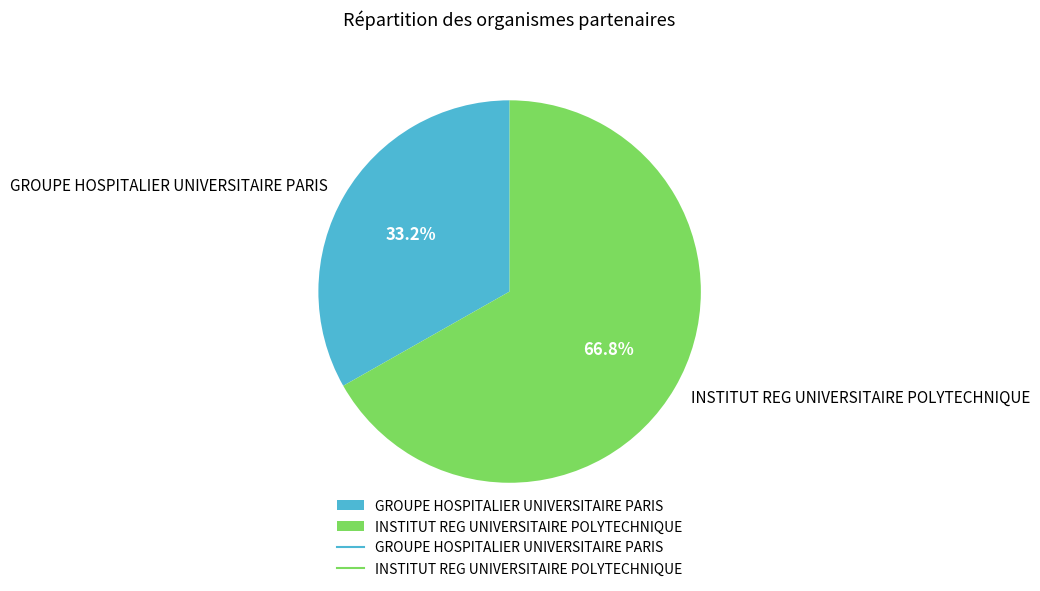

What is the largest slice in the pie chart?

INSTITUT REG UNIVERSITAIRE POLYTECHNIQUE